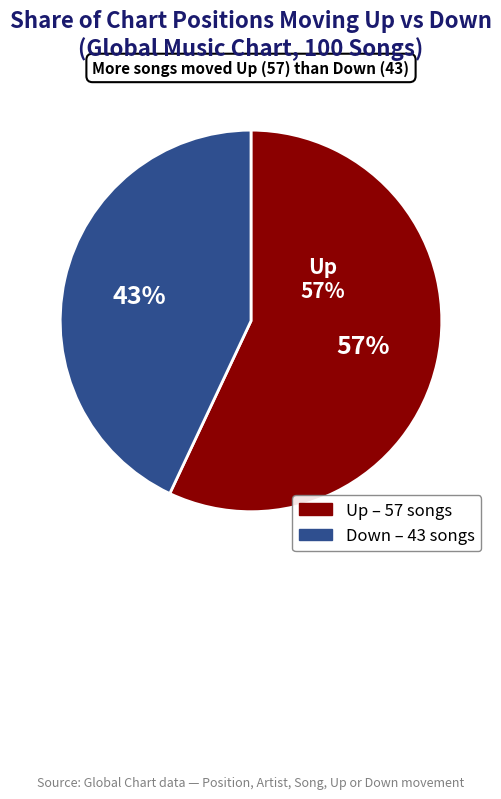

Is there any slice that represents more than half of the pie?

Yes